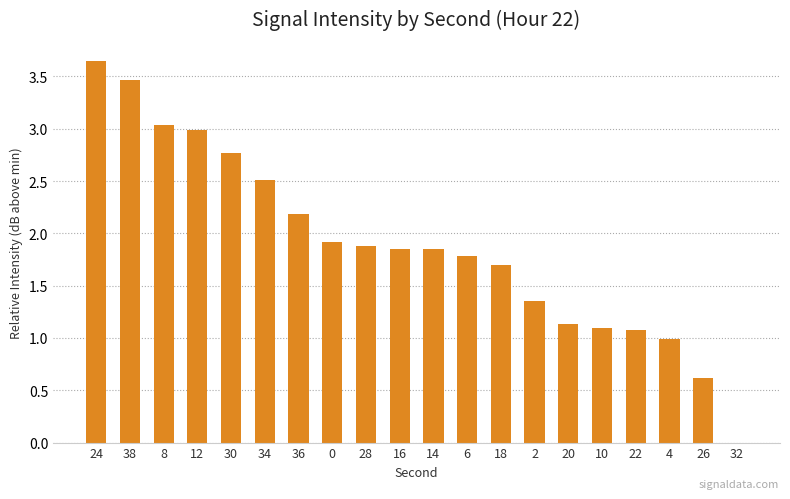

What is the sum of the values at 4 and 14?

2.8